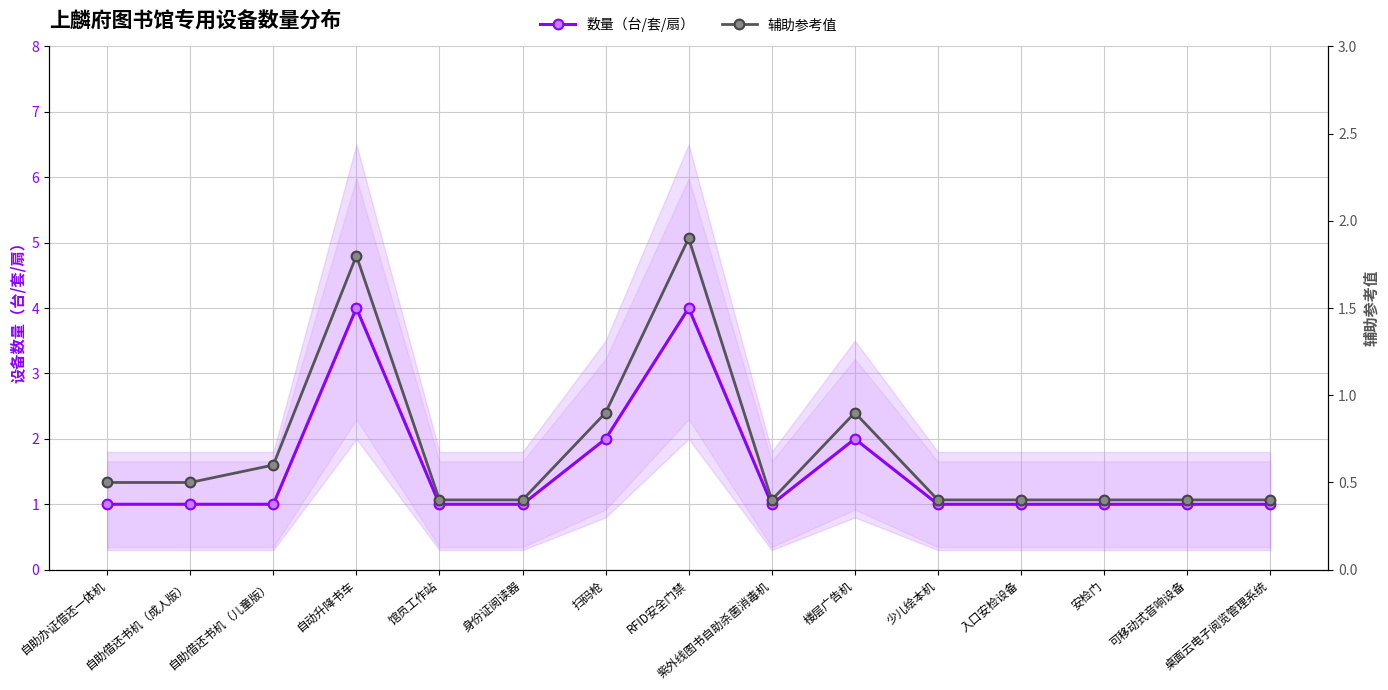

At which category does the chart reach its peak across all series?

自动升降书车